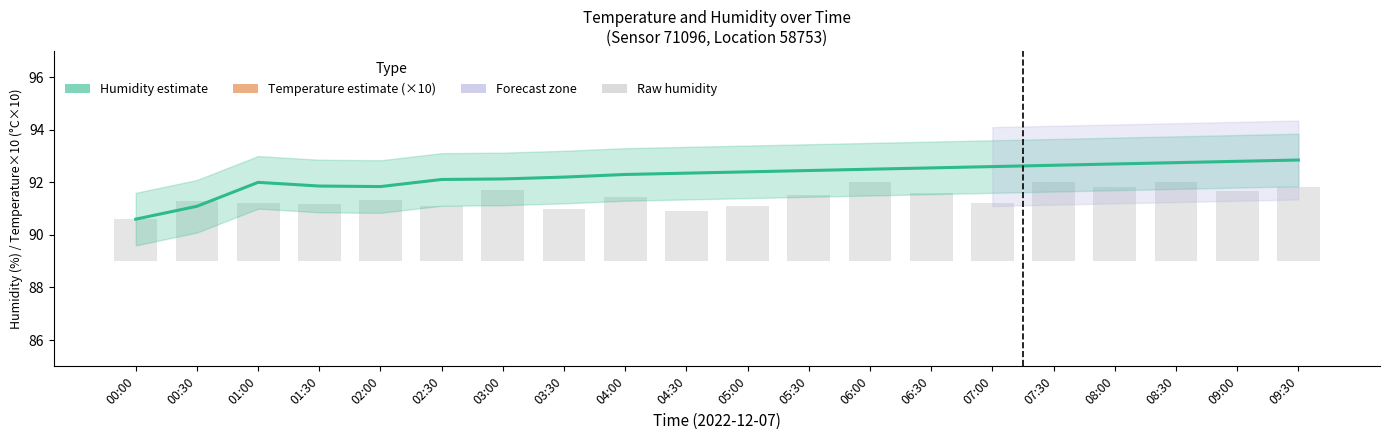

Rank the categories by Raw humidity (observed) value from lowest to highest.

00:00, 04:30, 03:30, 02:30, 05:00, 01:30, 01:00, 07:00, 00:30, 02:00, 04:00, 05:30, 06:30, 09:00, 03:00, 08:00, 09:30, 06:00, 08:30, 07:30